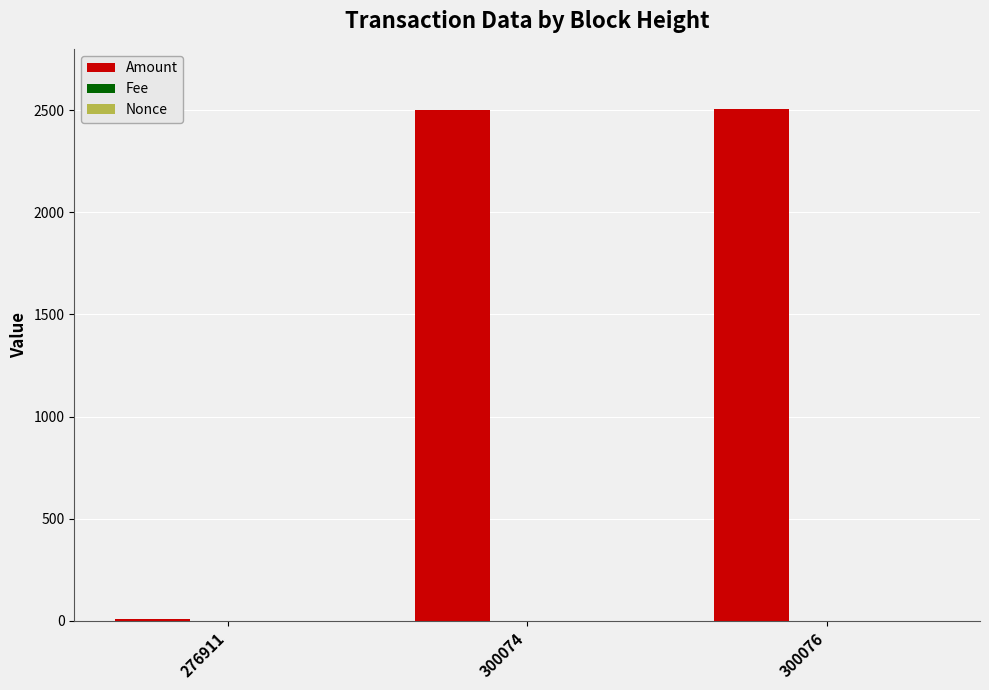

Which series has the largest total across all categories?

Amount